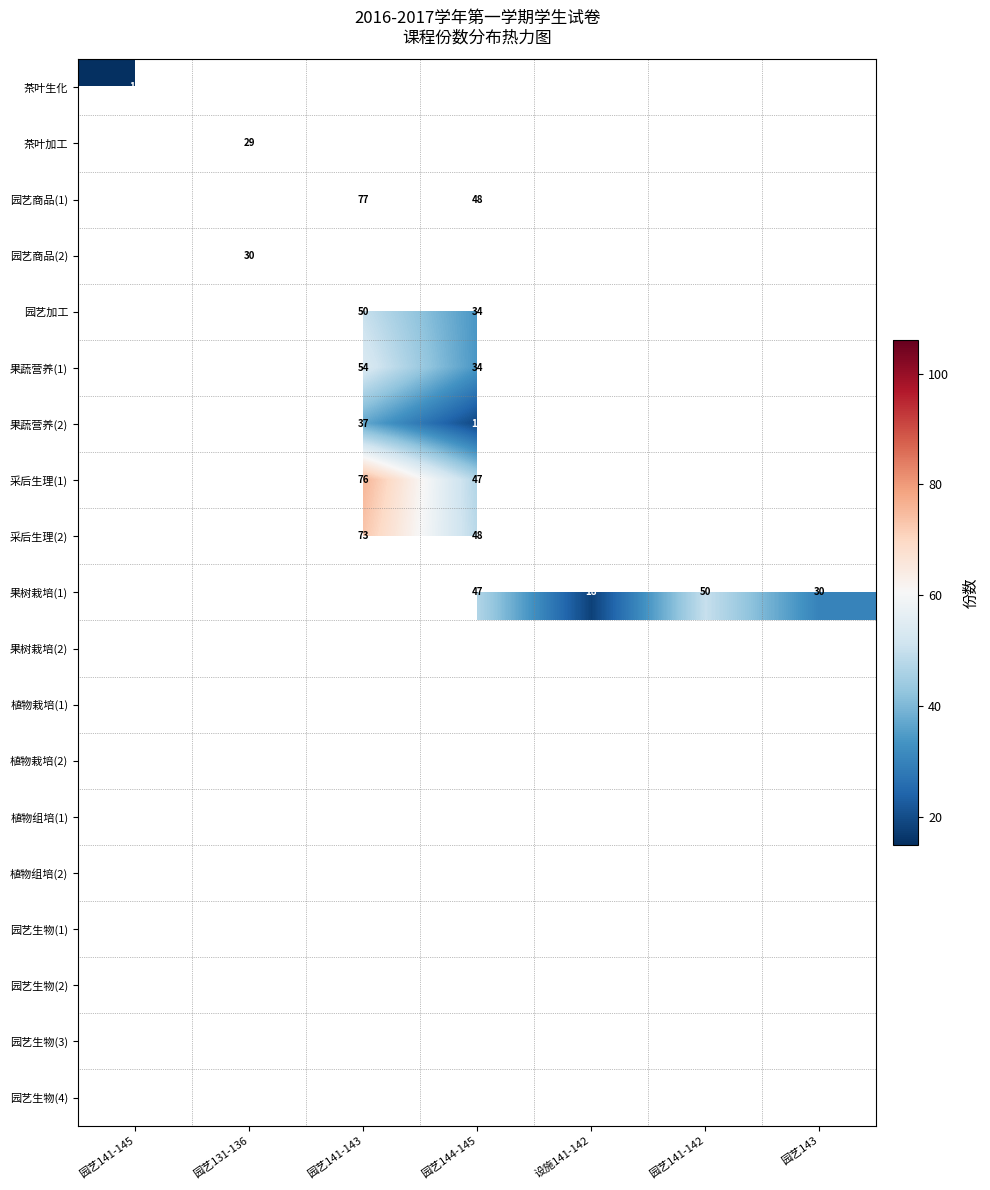

The 园艺商品(1) series shows 48 at 园艺144-145. True or false?

True